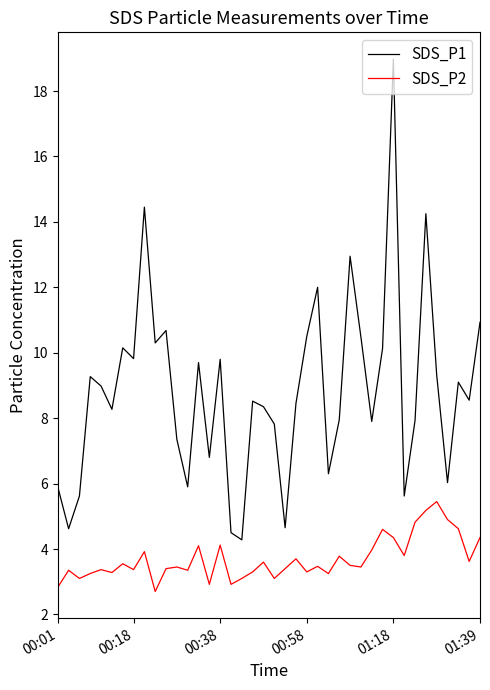

What is the greatest value displayed?

19.0